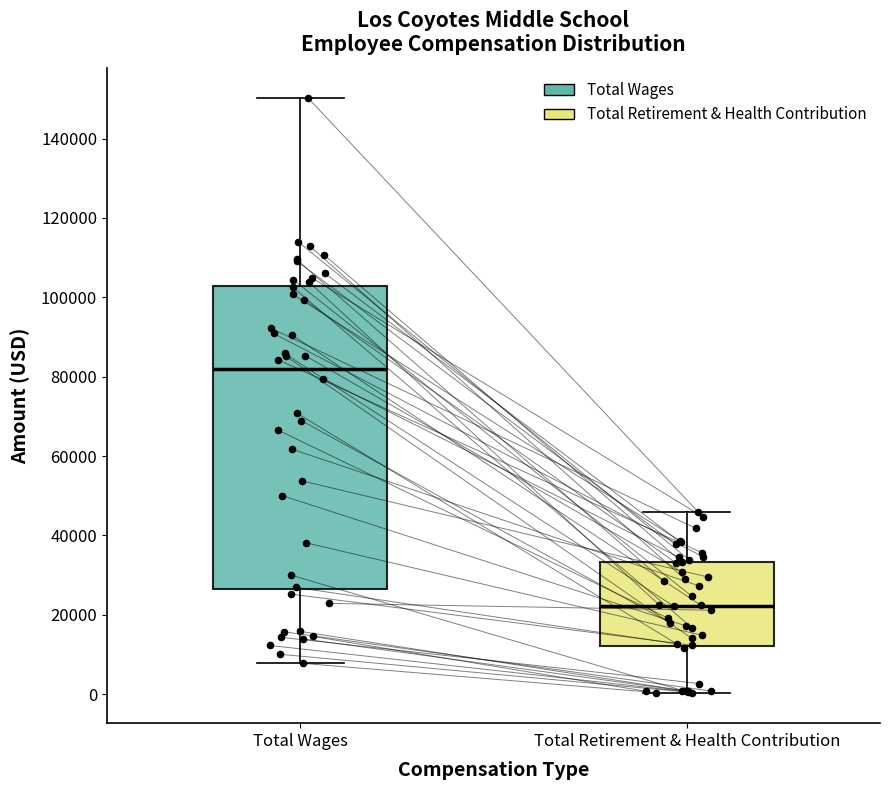

Which box has the lowest median line?

Total Retirement & Health Contribution